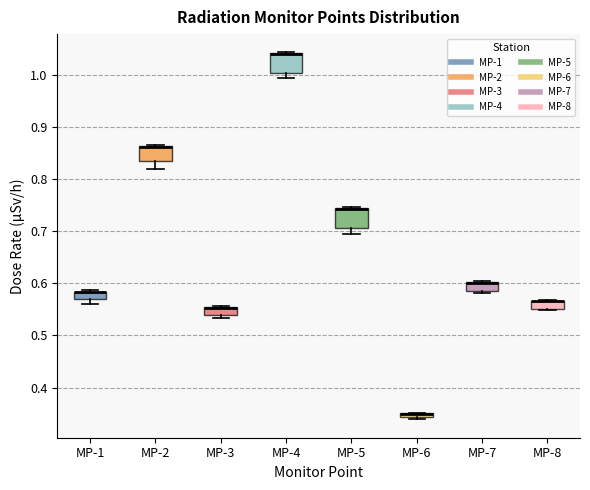

Where is the upper edge of the box for MP-8 on the y-axis? The values are not printed on the chart, so give them approximately, as read against the axis.

0.57